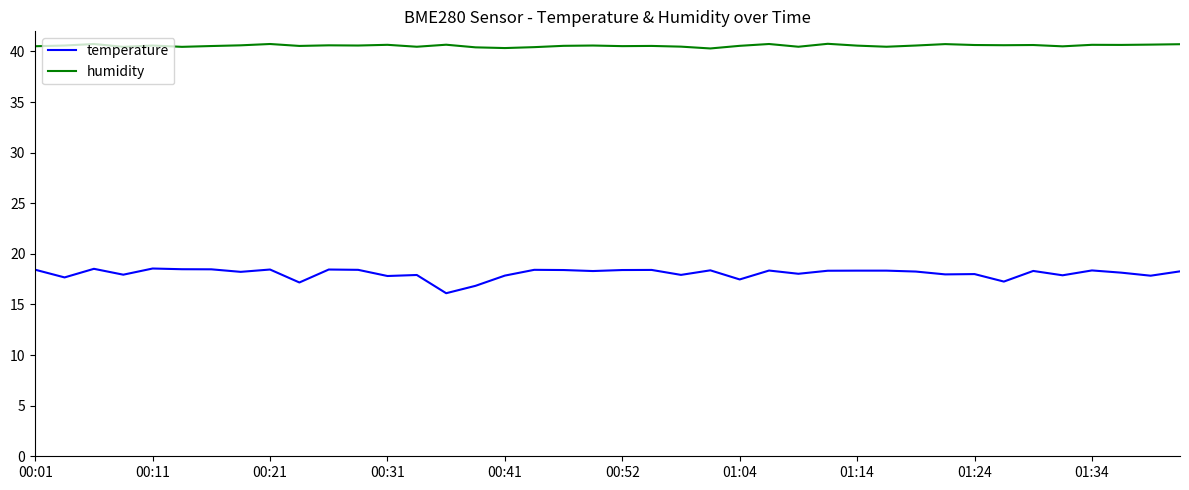

What is the maximum value shown in the chart?

40.8